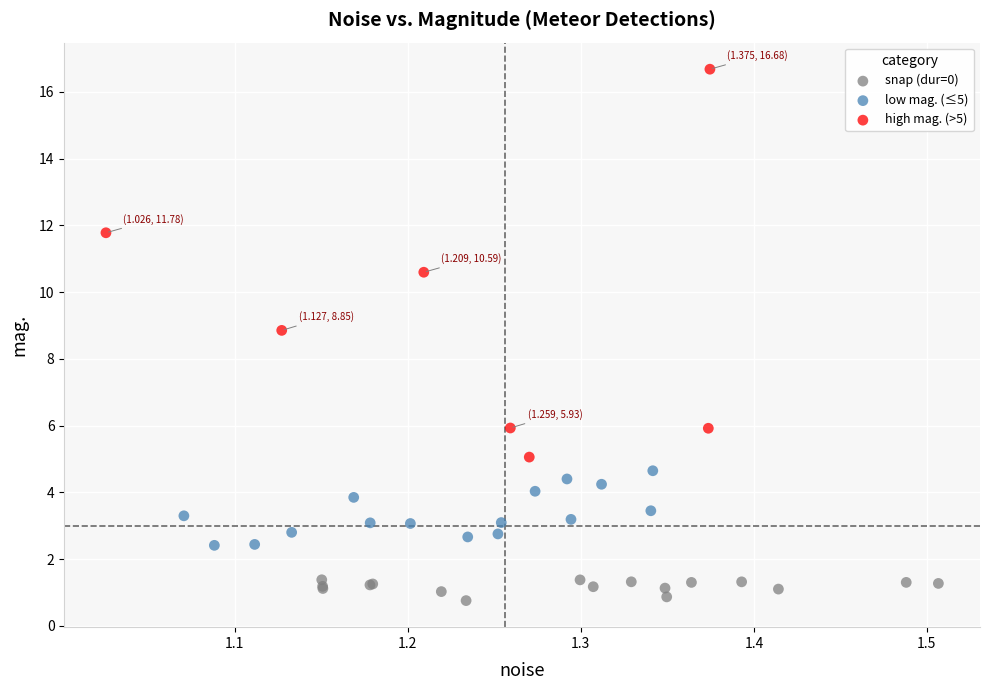

Which series reaches the minimum Y coordinate?

snap (dur=0)